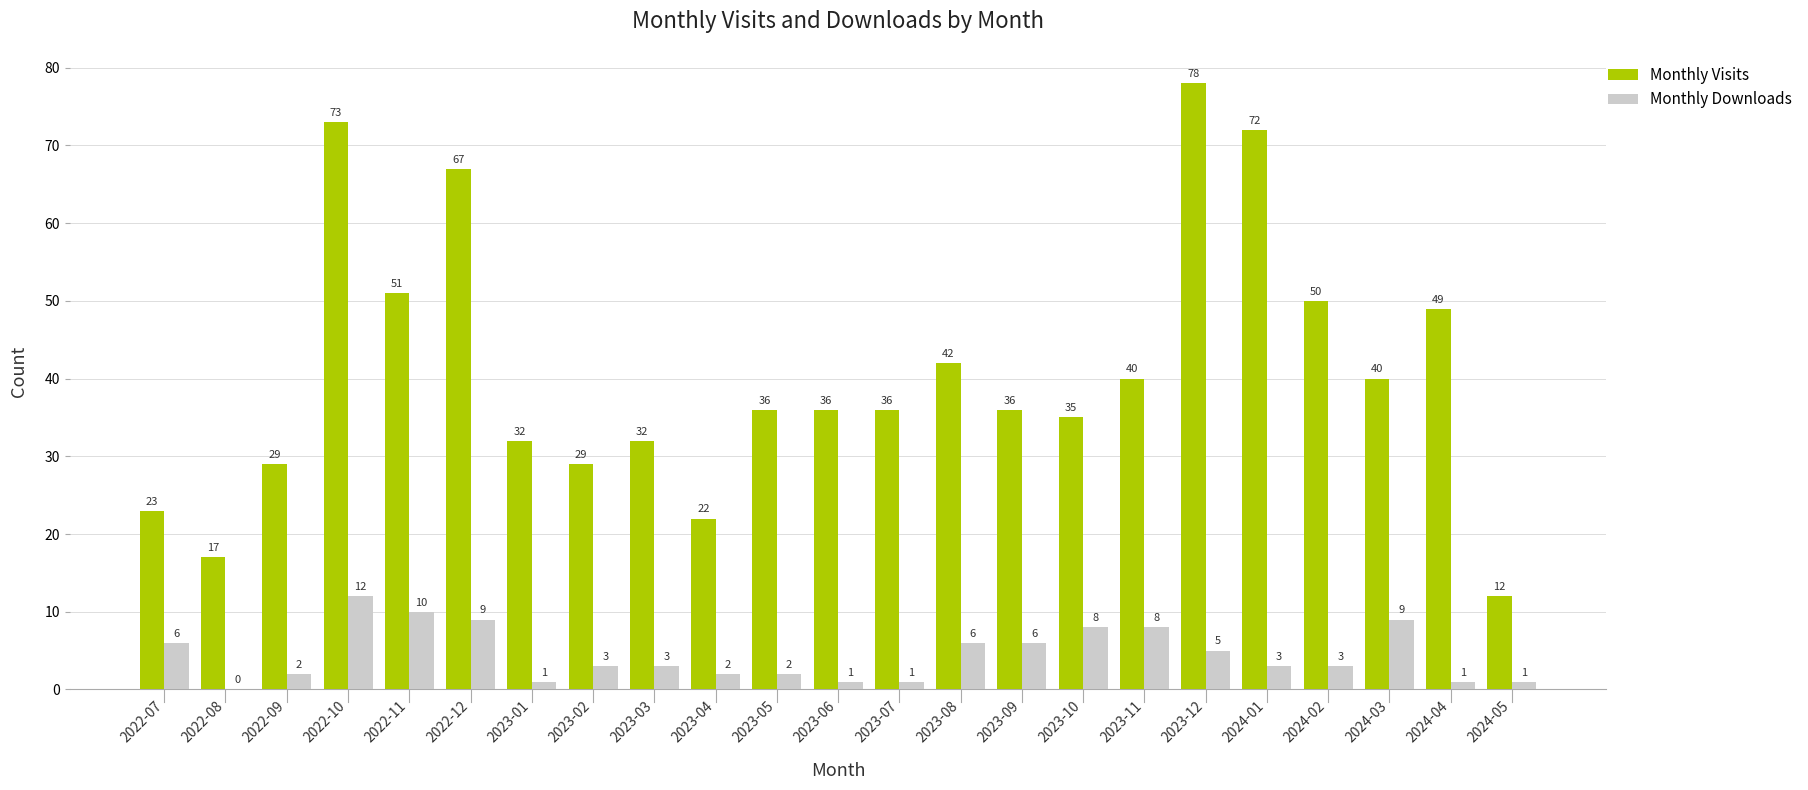

What is the sum of all Monthly Visits values?

937